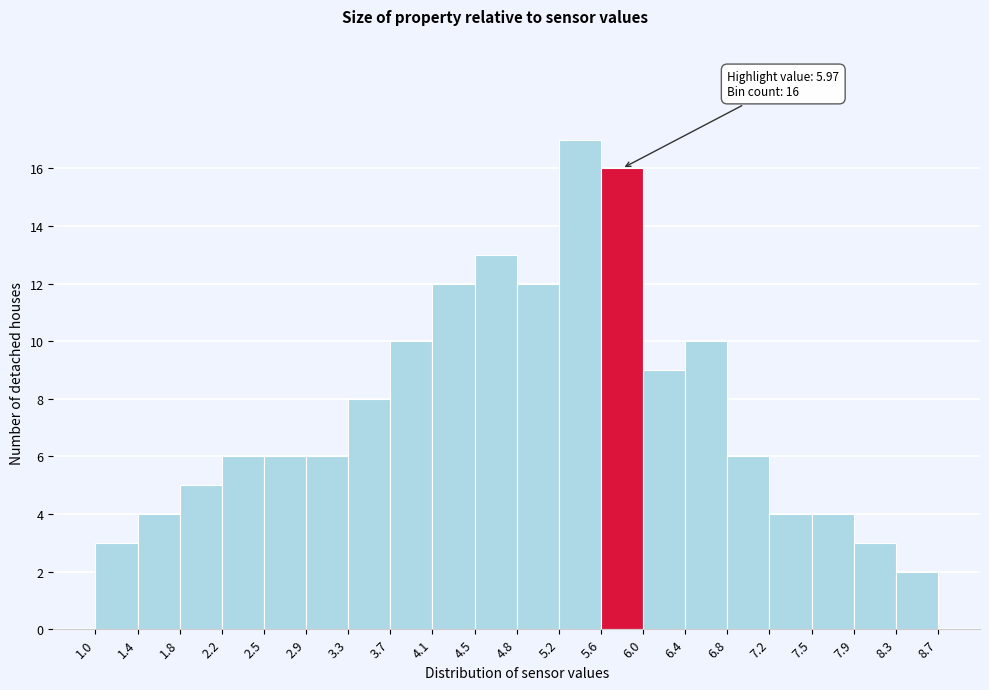

Over which range of the x-axis is the bar tallest?

5.2 to 5.6